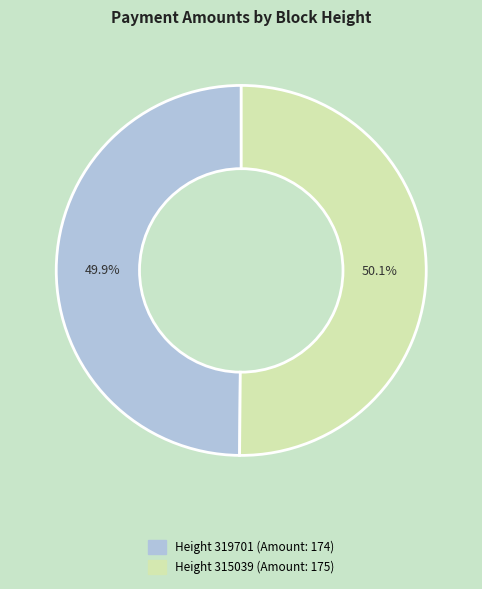

Count the number of slices in the pie.

2